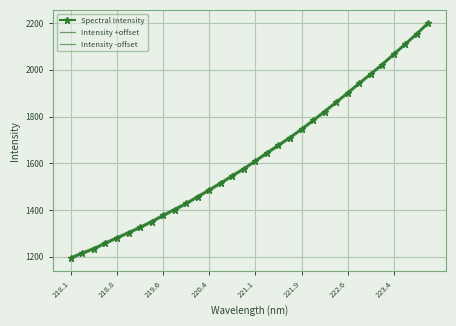

True or false: Intensity +offset and Spectral Intensity intersect in this chart.

False